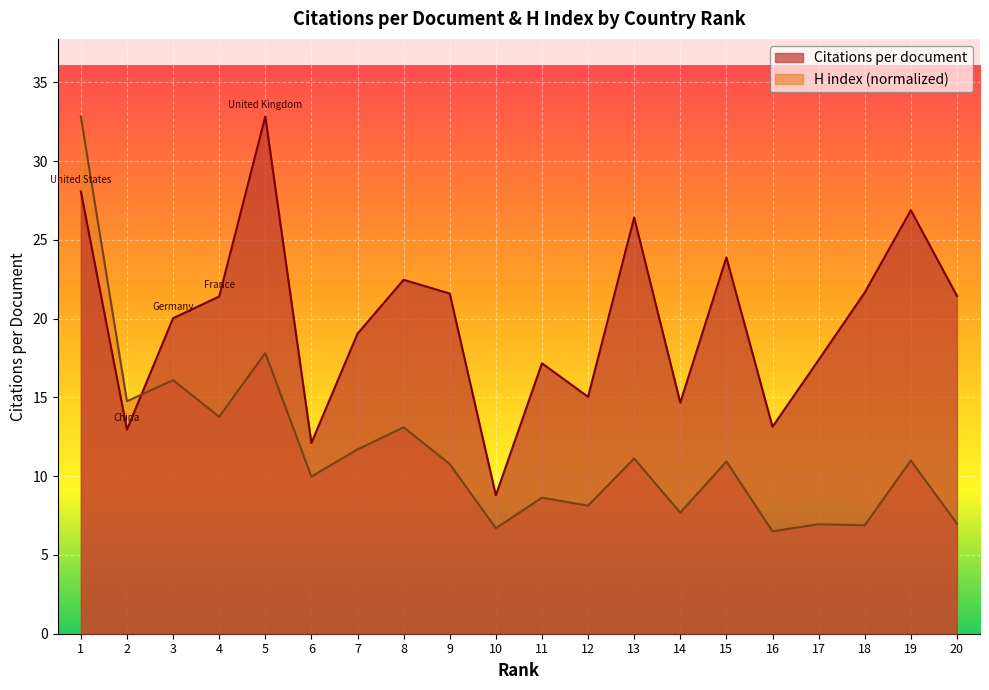

How many lines are shown in the chart?

2